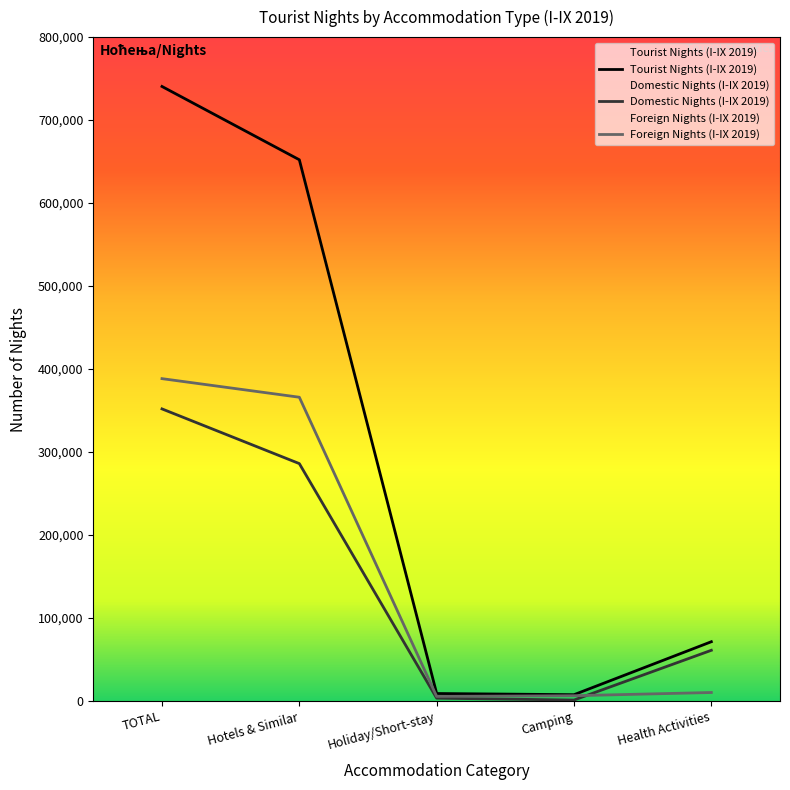

What is the greatest value displayed?

740521